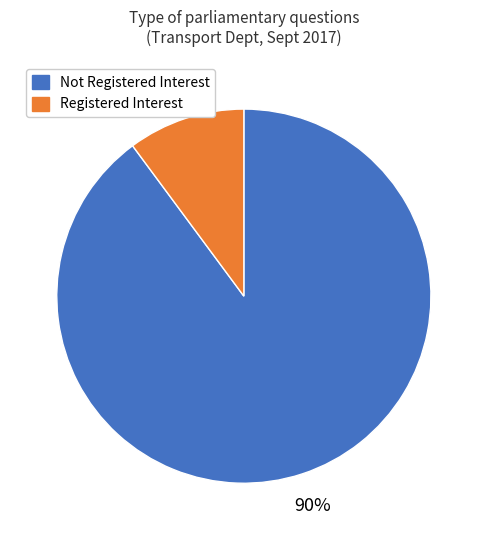

To the nearest percent, what is the average slice percentage?

50%